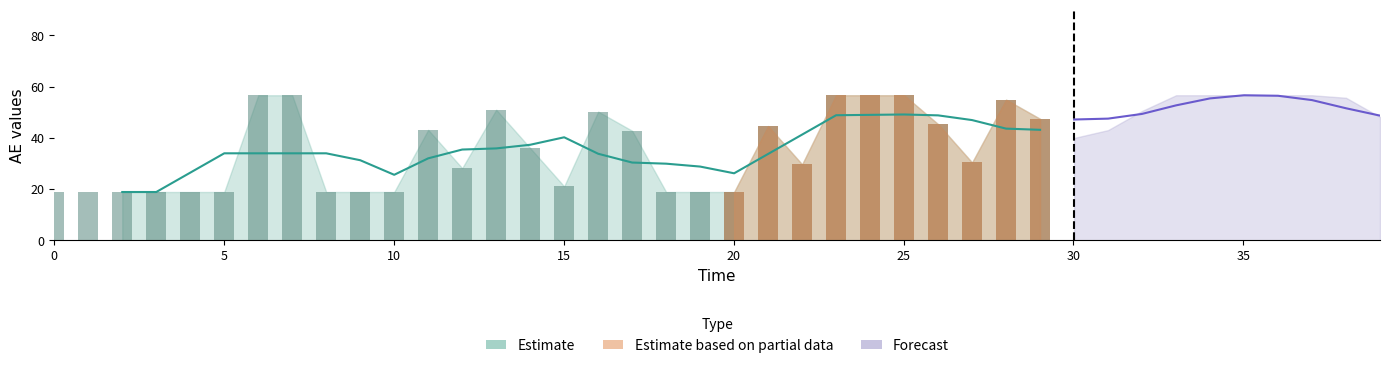

Between 22 and 12, which is larger?

22